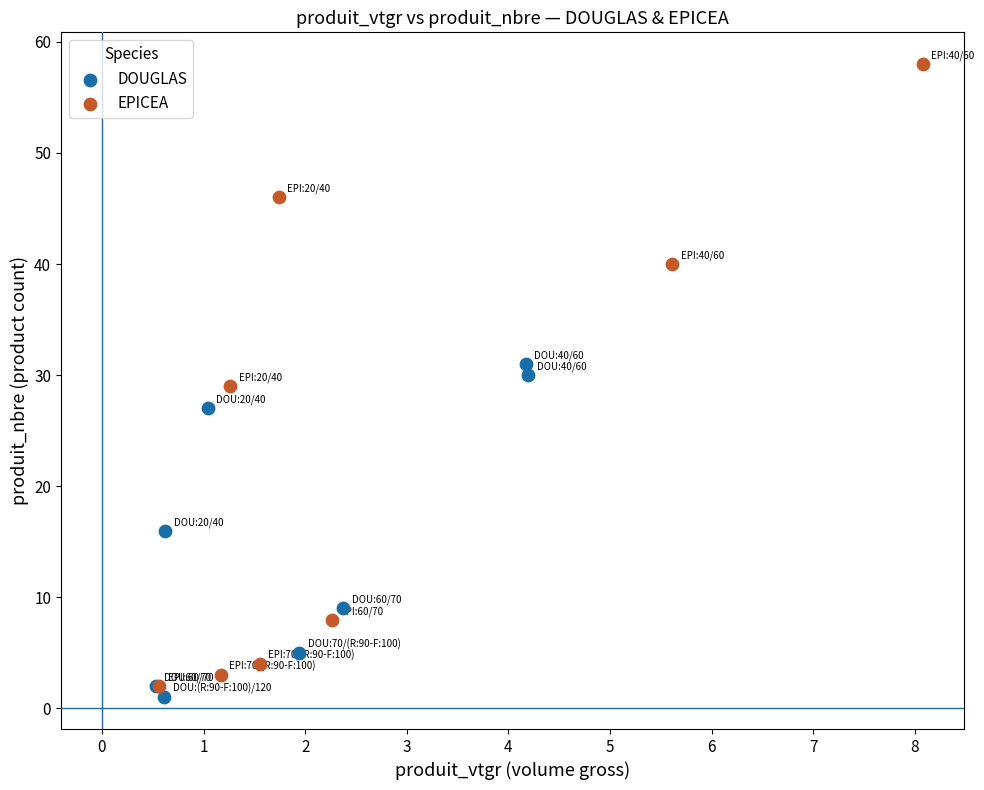

Which series has the widest spread of Y values?

EPICEA